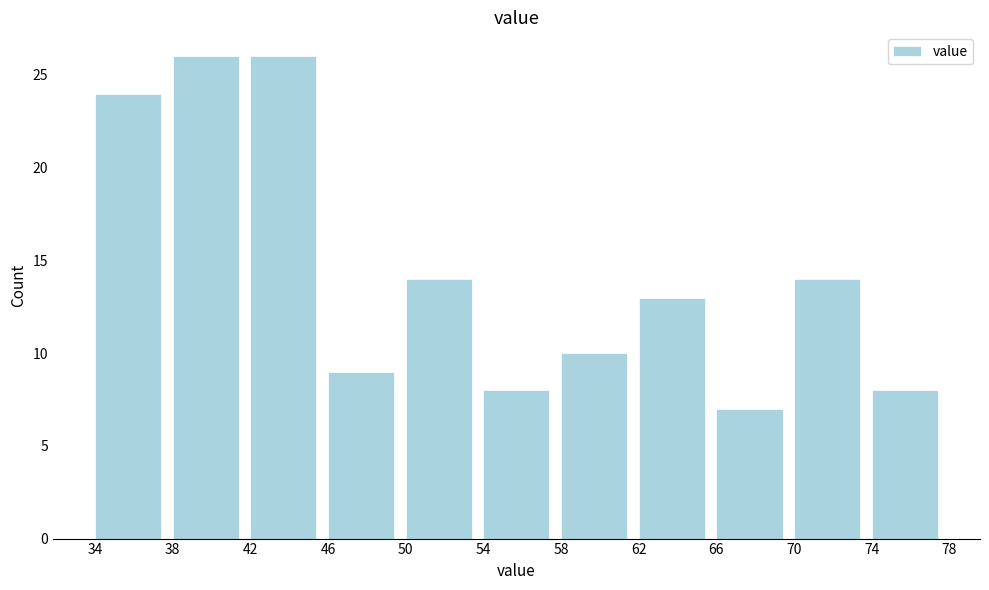

Reading left to right, transcribe this chart: for each bar, give the range it covers on the x-axis and its height. The values are not printed on the chart, so give them approximately, as read against the axis.

34 to 38: 24
38 to 42: 26
42 to 46: 26
46 to 50: 9
50 to 54: 14
54 to 58: 8
58 to 62: 10
62 to 66: 13
66 to 70: 7
70 to 74: 14
74 to 78: 8